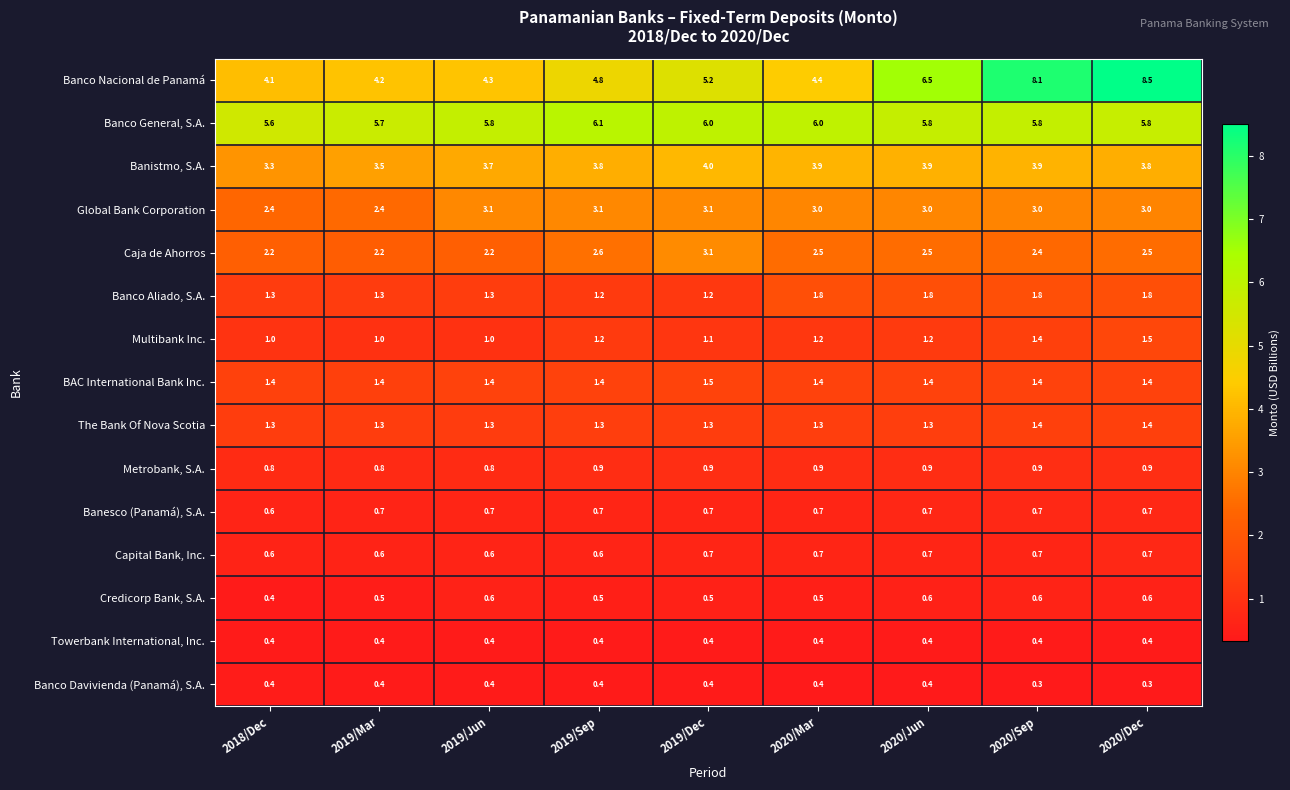

How many Banco Davivienda (Panamá), S.A. values are between 0 and 1?

9